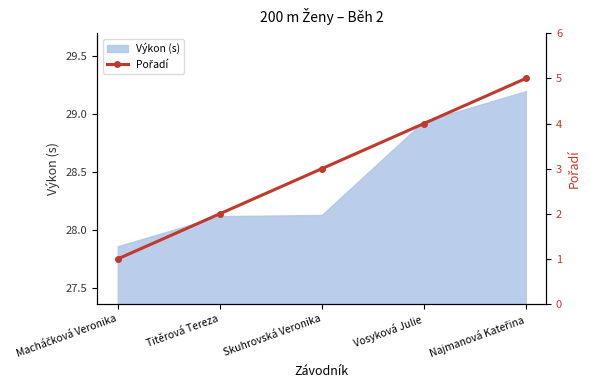

The Výkon (s) series shows 52.0 at Vosyková Julie. True or false?

False